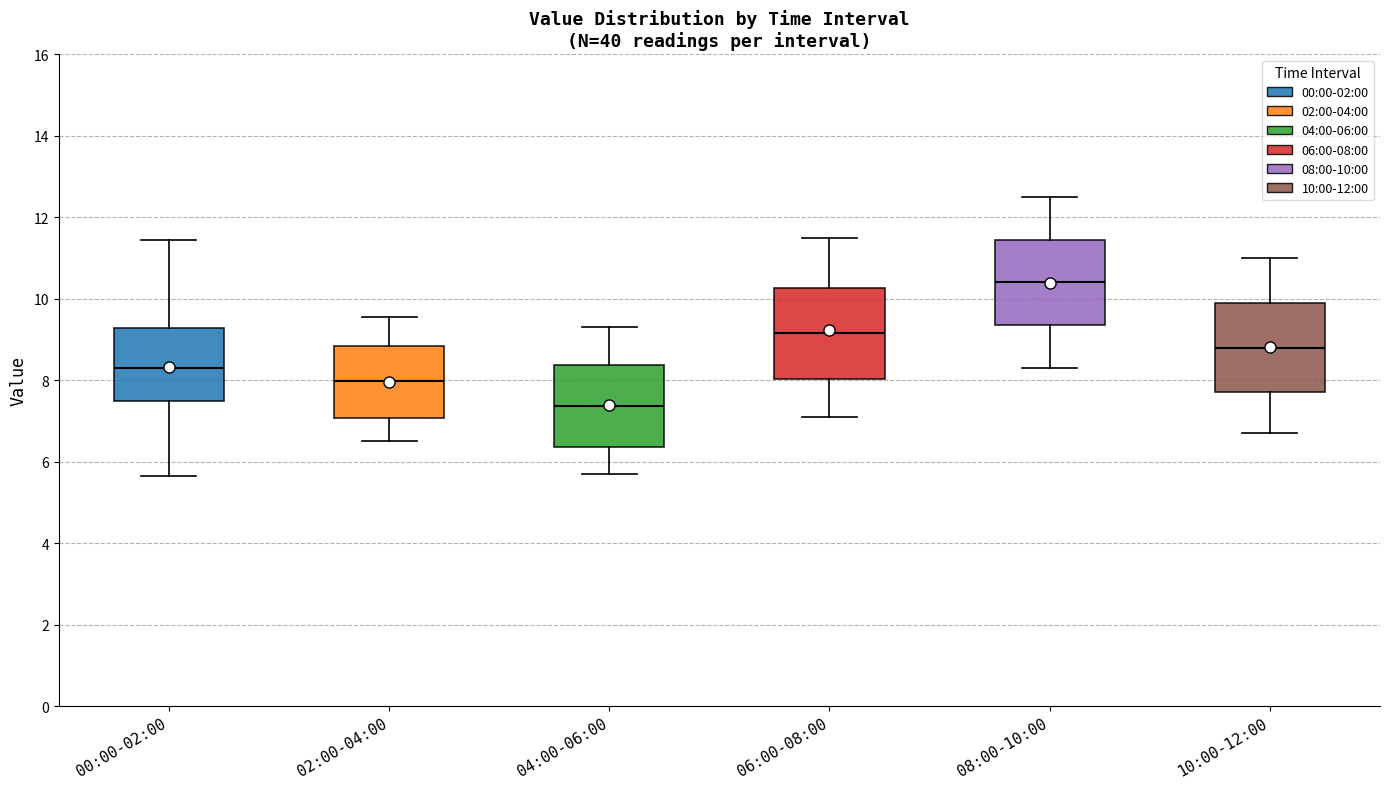

Reading left to right, read every box against the y-axis: the position of its median line, the range the box covers, and the ends of its whiskers. The values are not printed on the chart, so give them approximately, as read against the axis.

00:00-02:00: median 8.2, box 7.4 to 9.2, whiskers 5.6 to 11.4
02:00-04:00: median 8.0, box 7.0 to 8.8, whiskers 6.6 to 9.6
04:00-06:00: median 7.4, box 6.4 to 8.4, whiskers 5.8 to 9.4
06:00-08:00: median 9.2, box 8.0 to 10.2, whiskers 7.2 to 11.6
08:00-10:00: median 10.4, box 9.4 to 11.4, whiskers 8.4 to 12.6
10:00-12:00: median 8.8, box 7.8 to 10.0, whiskers 6.8 to 11.0